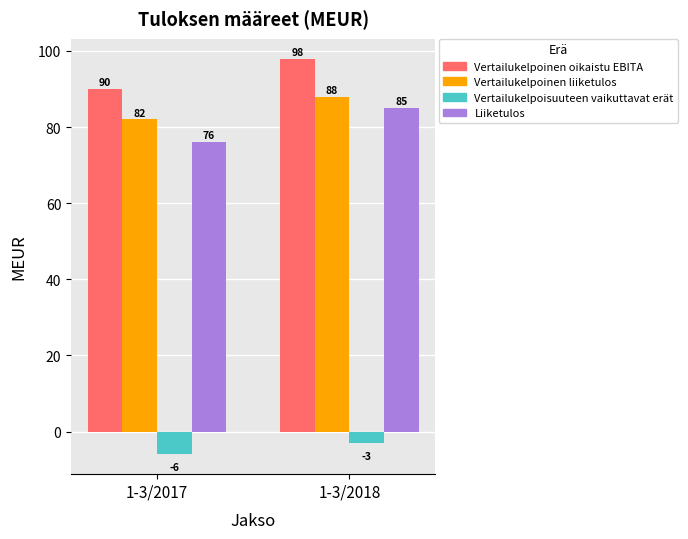

At which category does the chart reach its peak across all series?

1-3/2018